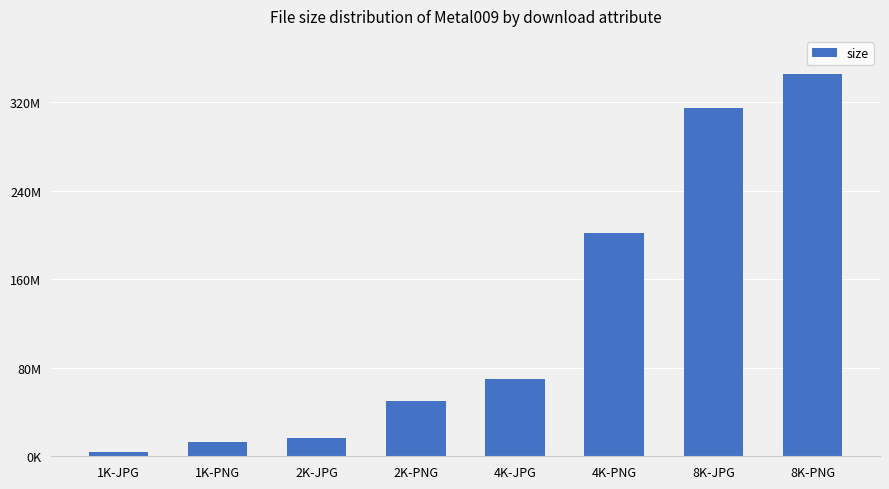

Where is the data nearest to the value 174902583?

4K-PNG